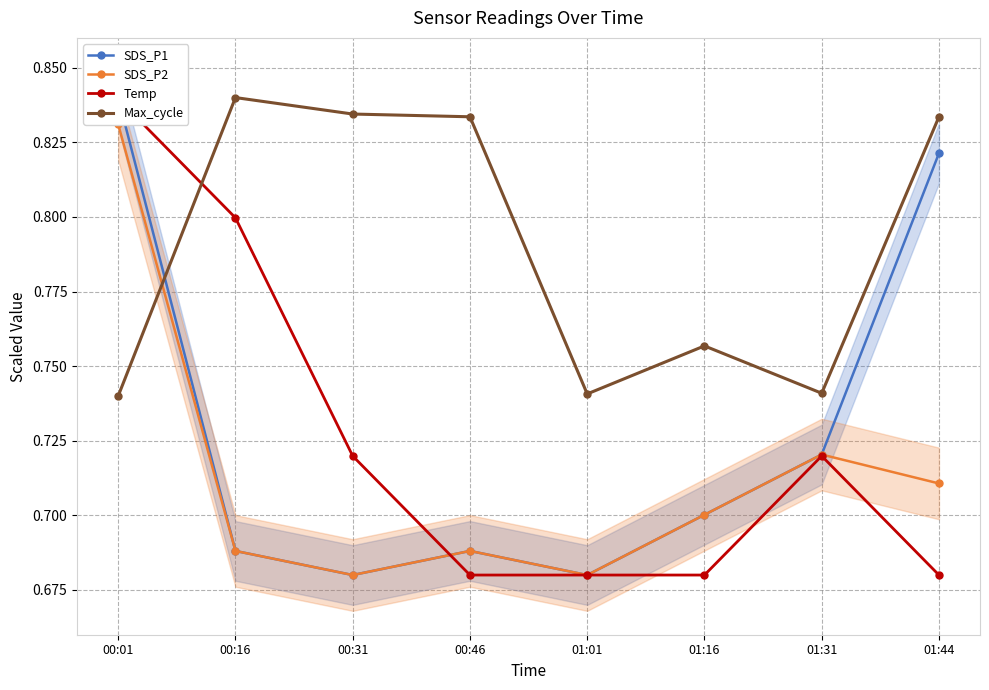

True or false: SDS_P2 and Max_cycle cross at least once.

True